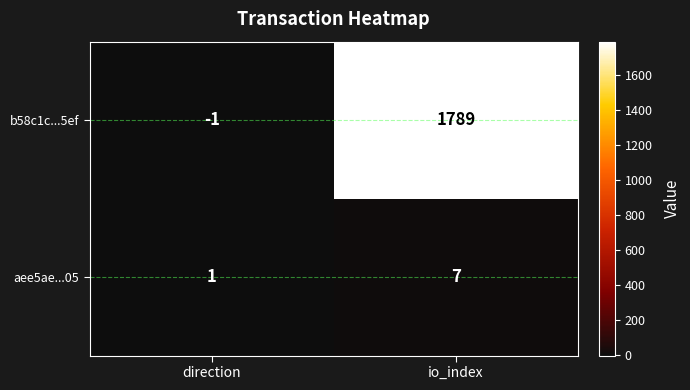

Where is b58c1c...5ef nearest to the value 894?

direction